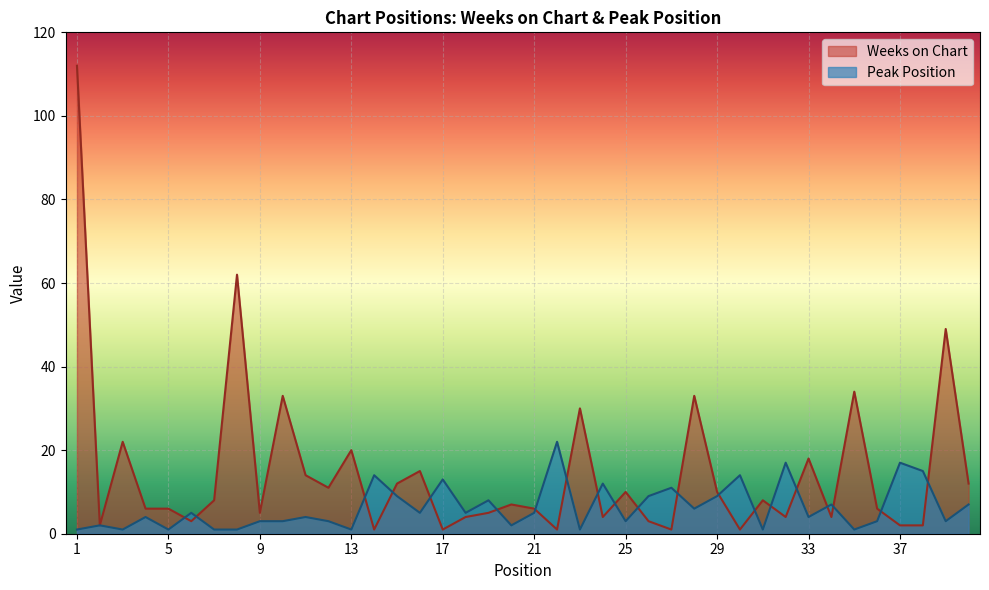

Between 25 and 8, which is larger?

8